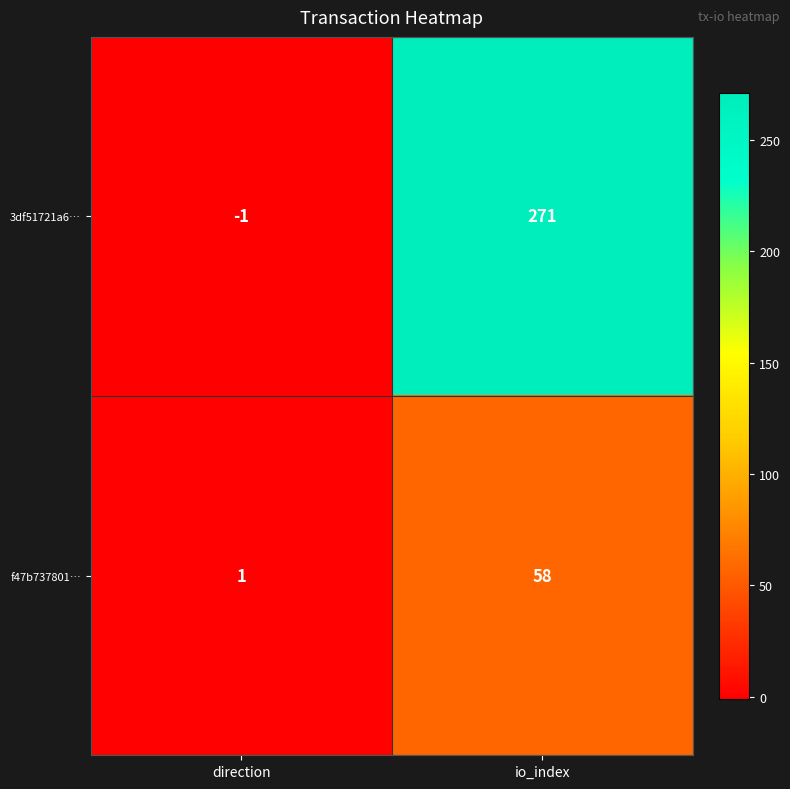

Count the number of categories in the chart.

2